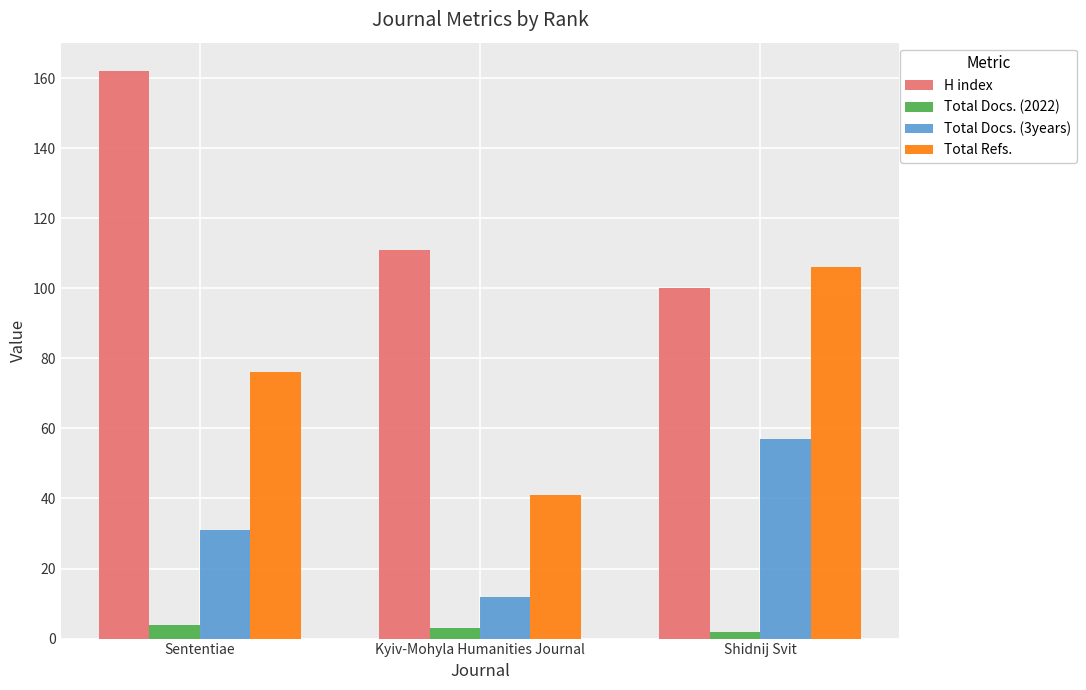

What position from the right is Shidnij Svit?

1